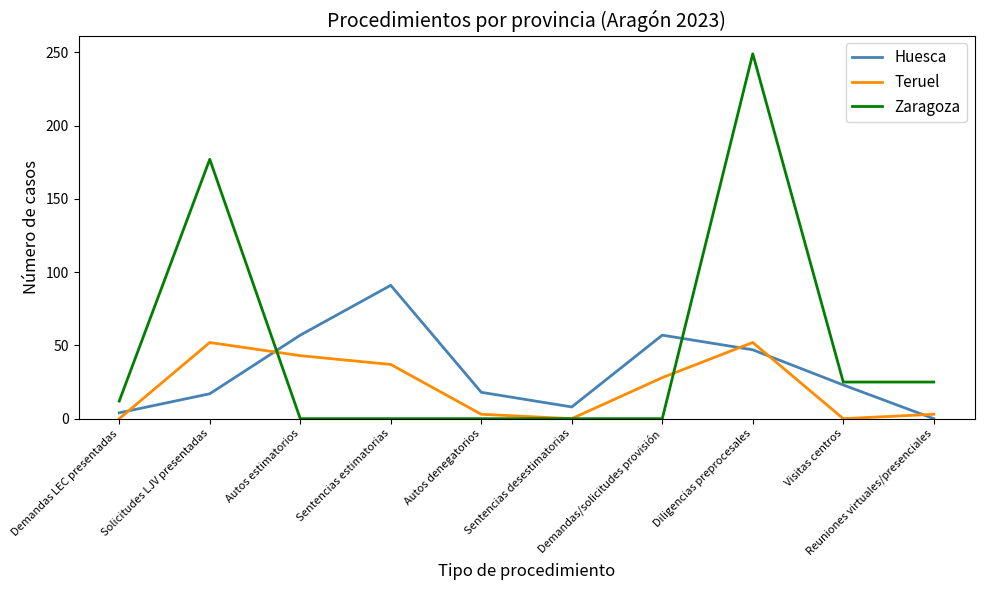

What is the sum of all Teruel values?

218